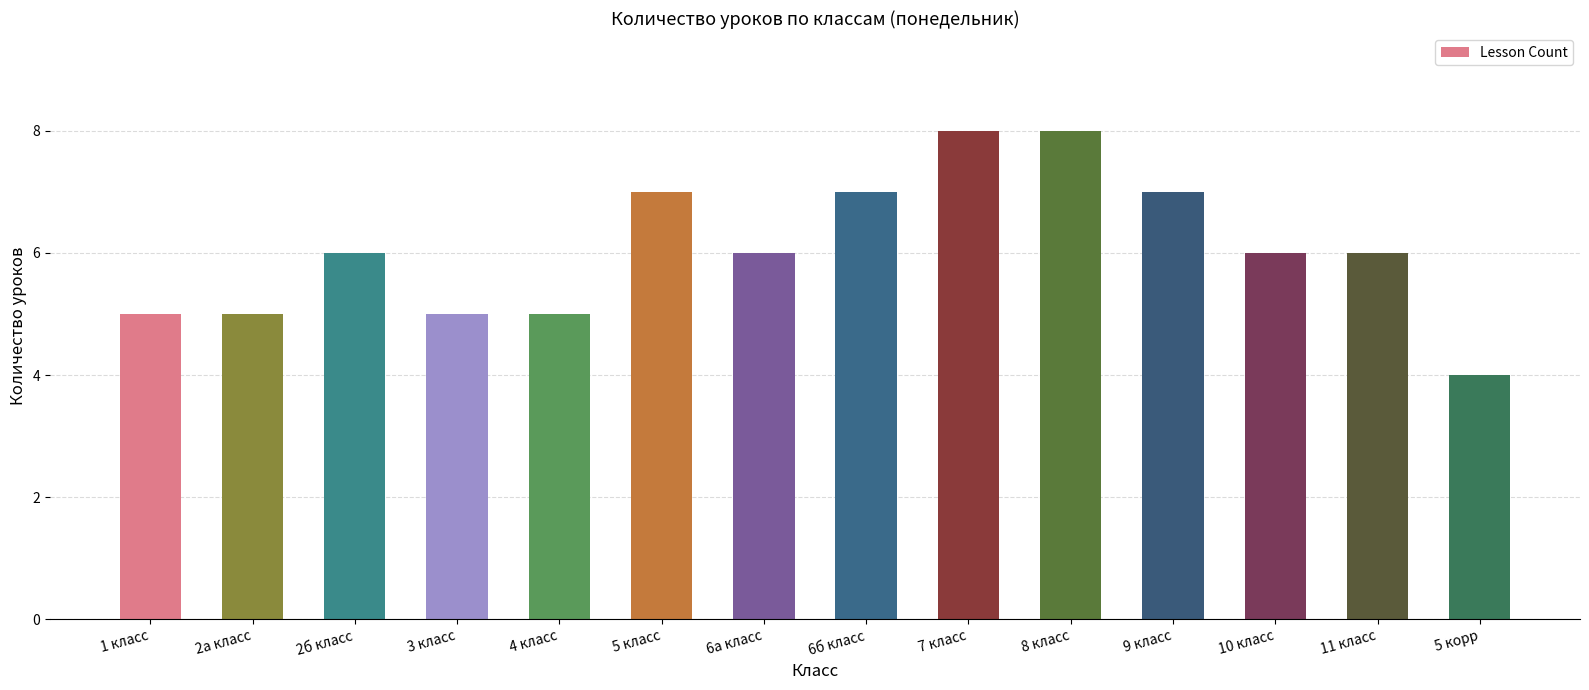

What is the difference between the second highest and minimum values?

4